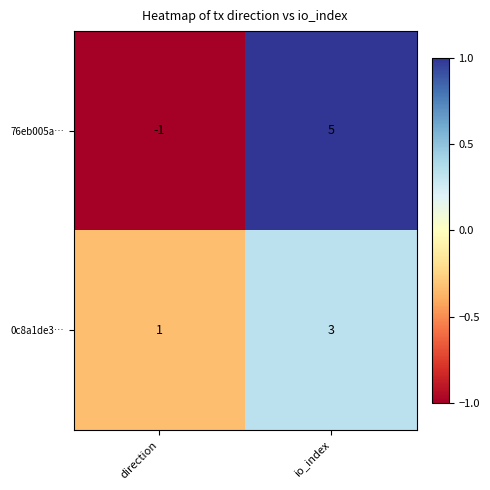

Reading left to right, what are all the values shown in this chart?

76eb005a…: direction=-1	io_index=5
0c8a1de3…: direction=1	io_index=3